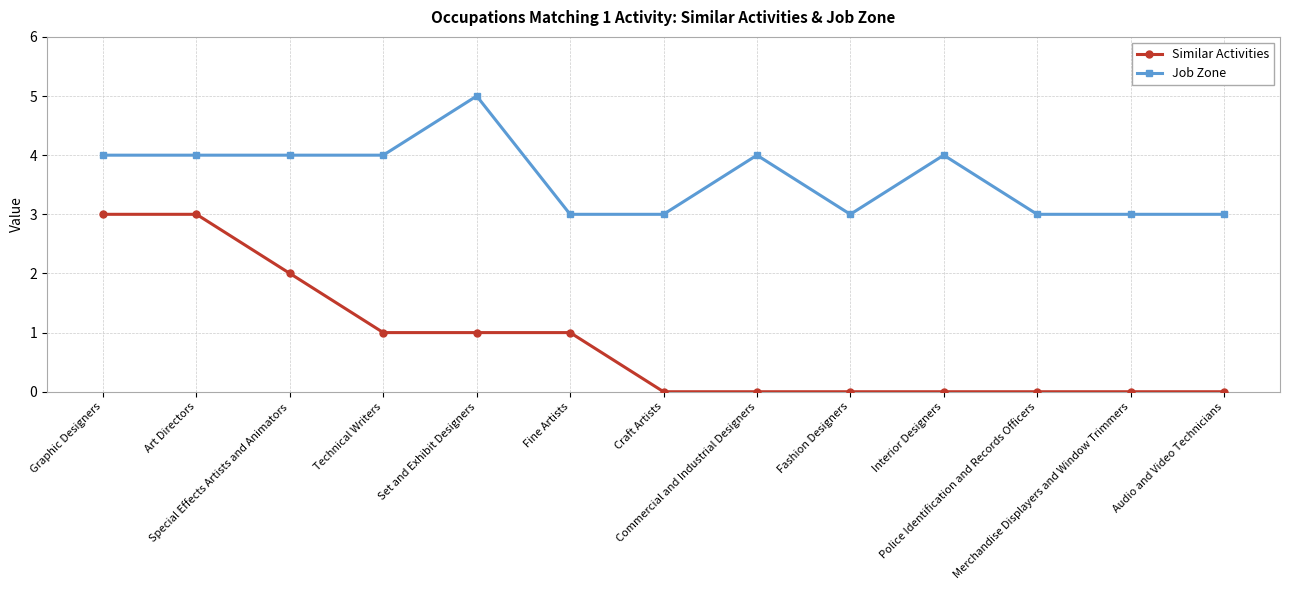

Read the Job Zone value at Art Directors.

4